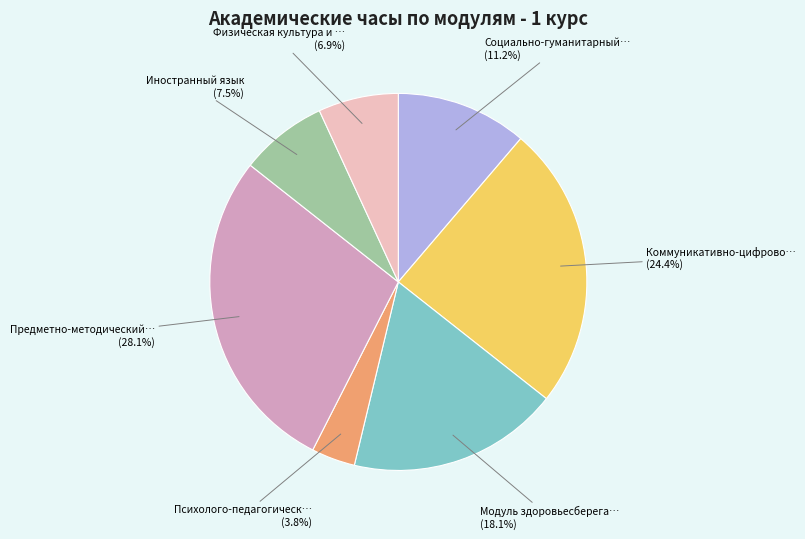

To the nearest percent, what is the average slice percentage?

14%